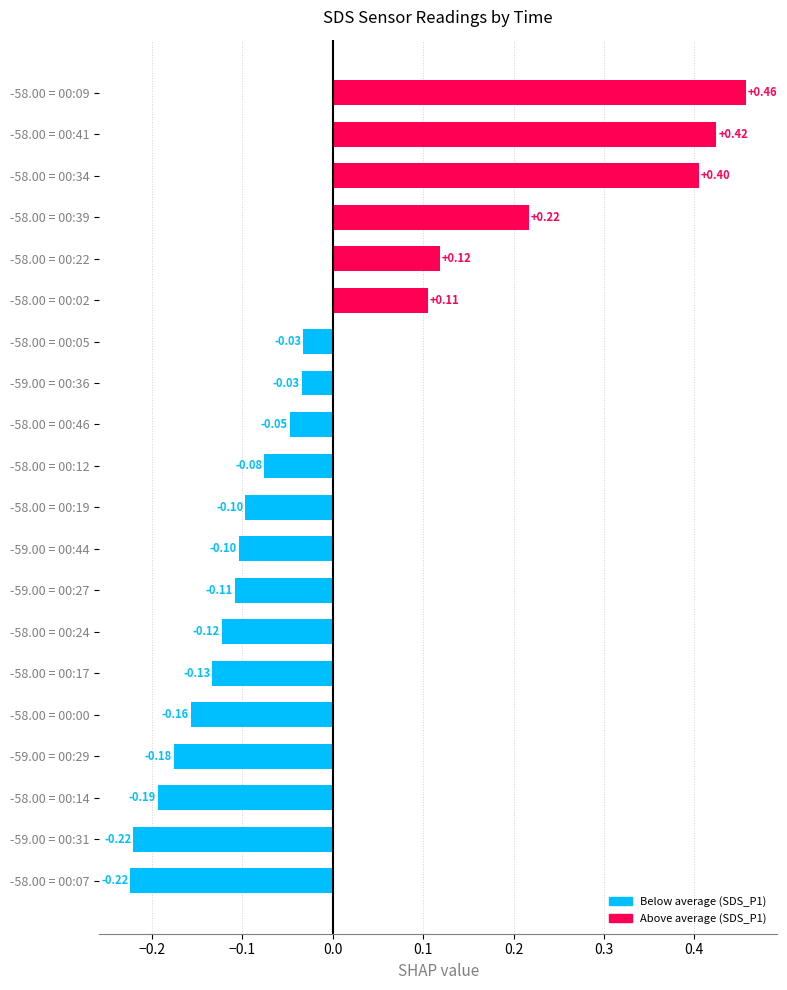

What is the difference between the maximum and minimum values?

0.7